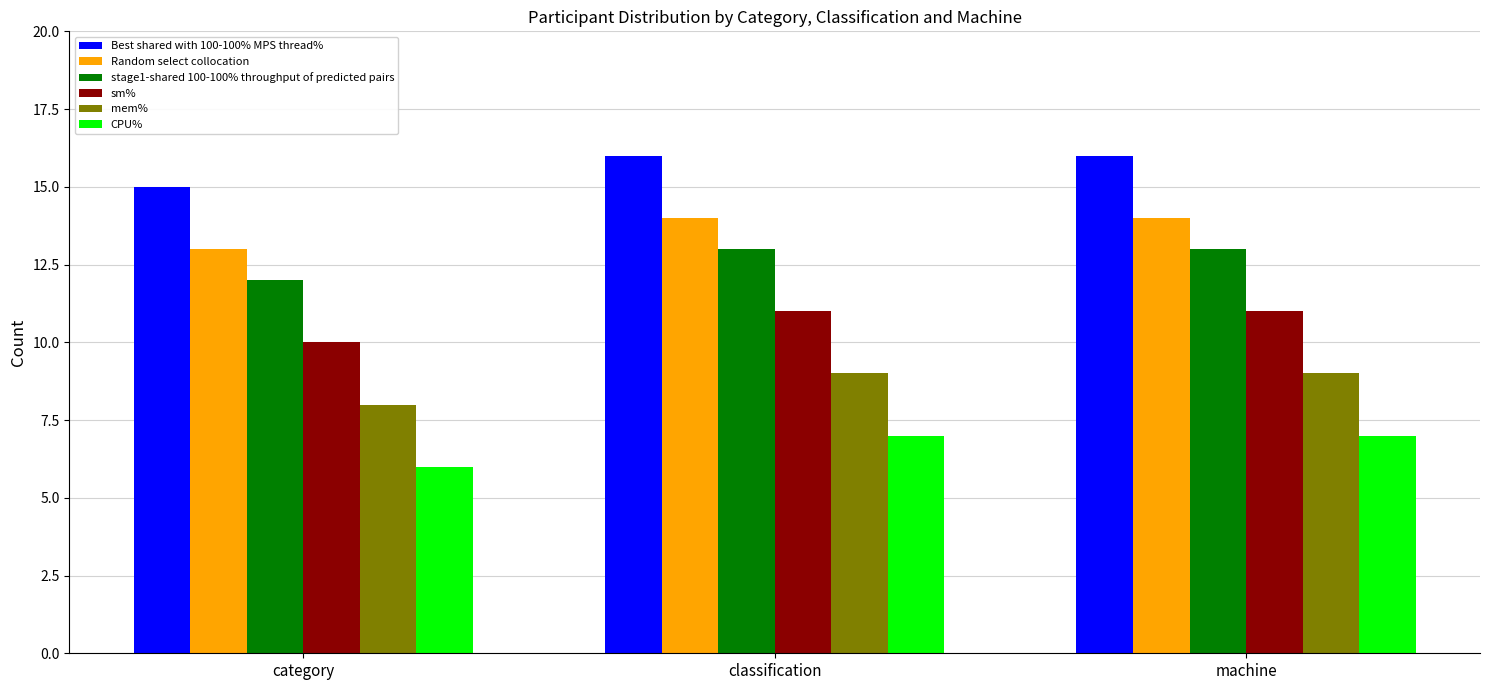

Reading left to right, list all the values displayed in this chart.

Best shared with 100-100% MPS thread%: category=15	classification=16	machine=16
Random select collocation: category=13	classification=14	machine=14
stage1-shared 100-100% throughput of predicted pairs: category=12	classification=13	machine=13
sm%: category=10	classification=11	machine=11
mem%: category=8	classification=9	machine=9
CPU%: category=6	classification=7	machine=7